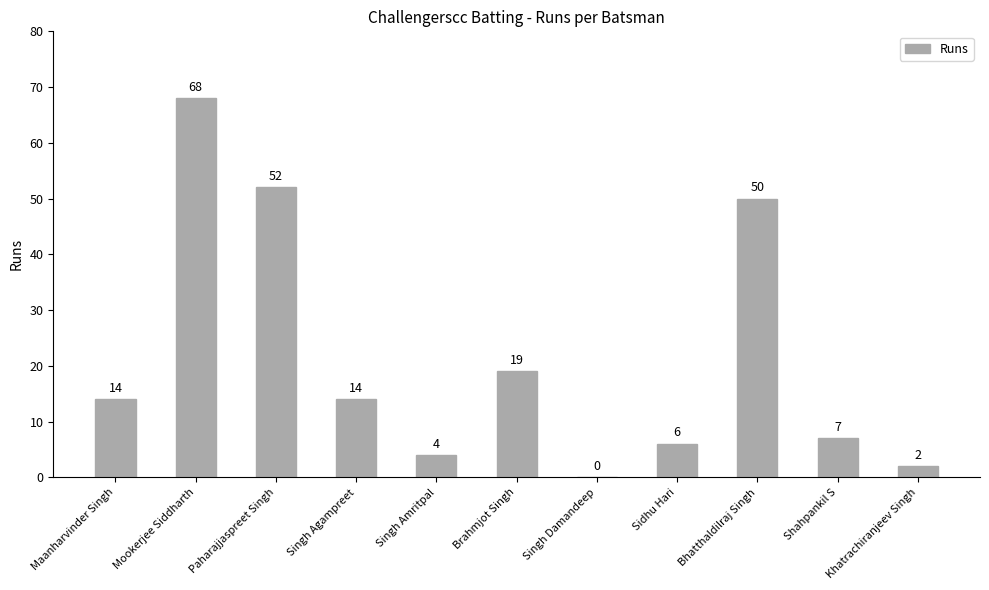

What is the sum of all values?

236